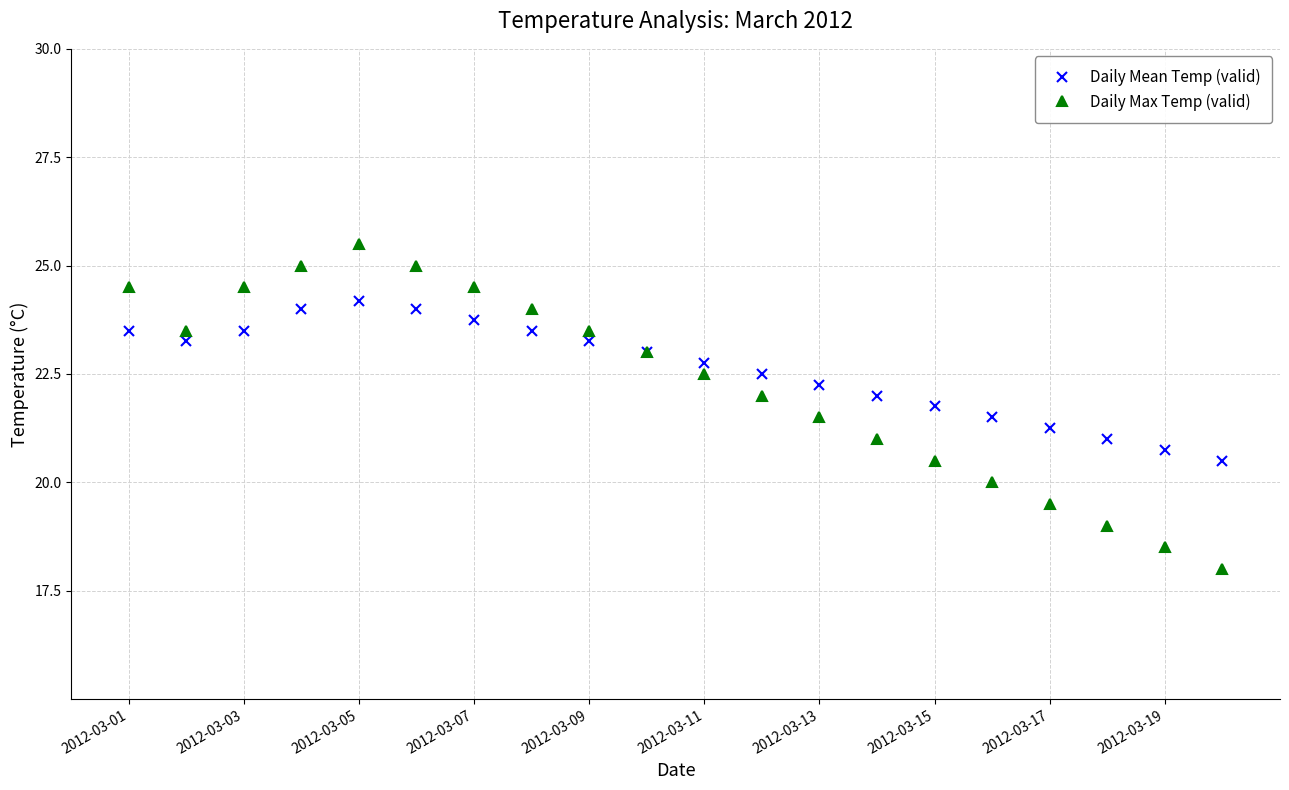

List the series in order of their peak value, lowest first.

Daily Mean Temp (valid), Daily Max Temp (valid)